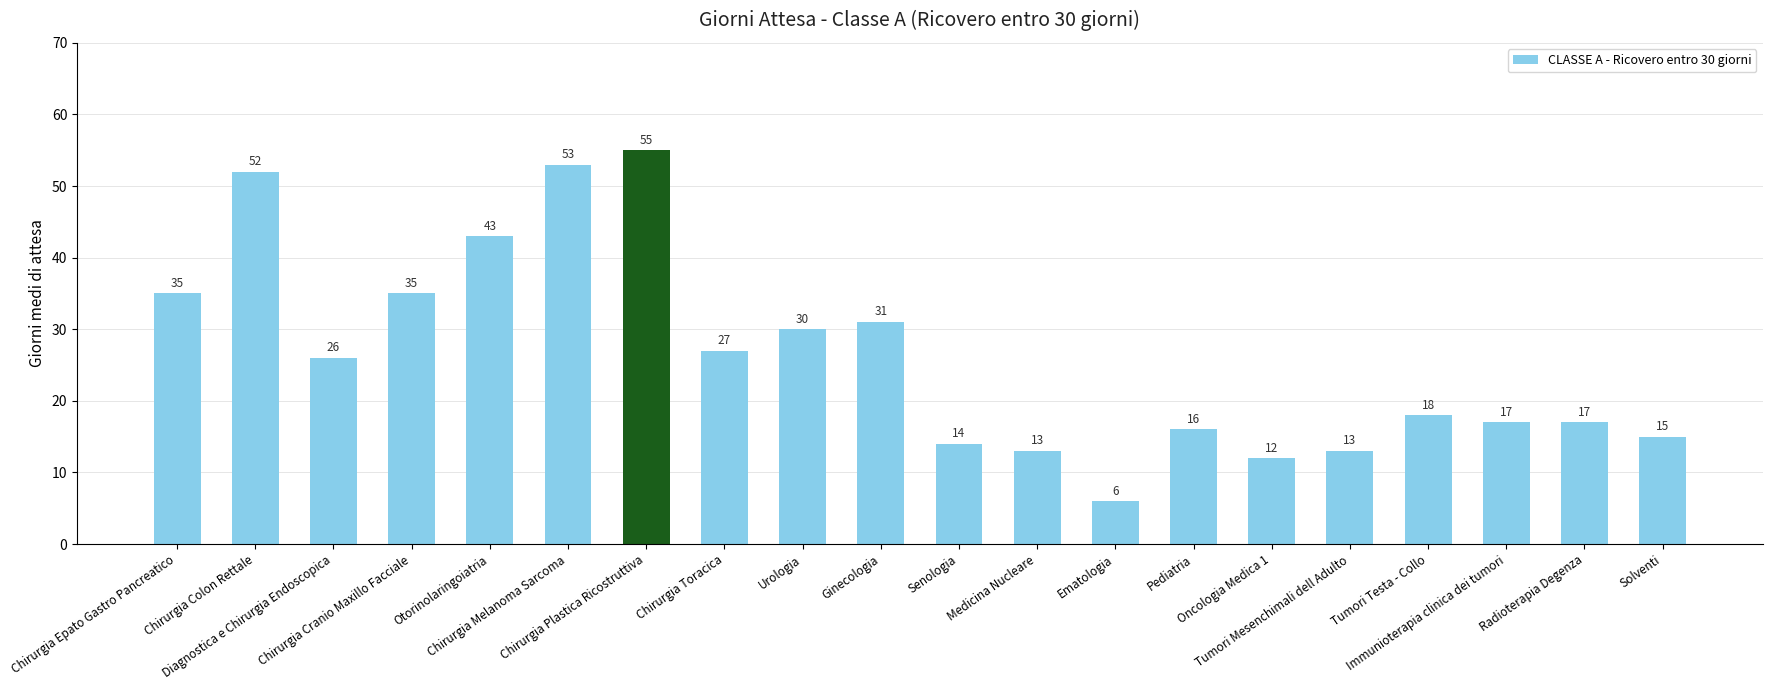

What value does the data have at Senologia, to the nearest 10?

10